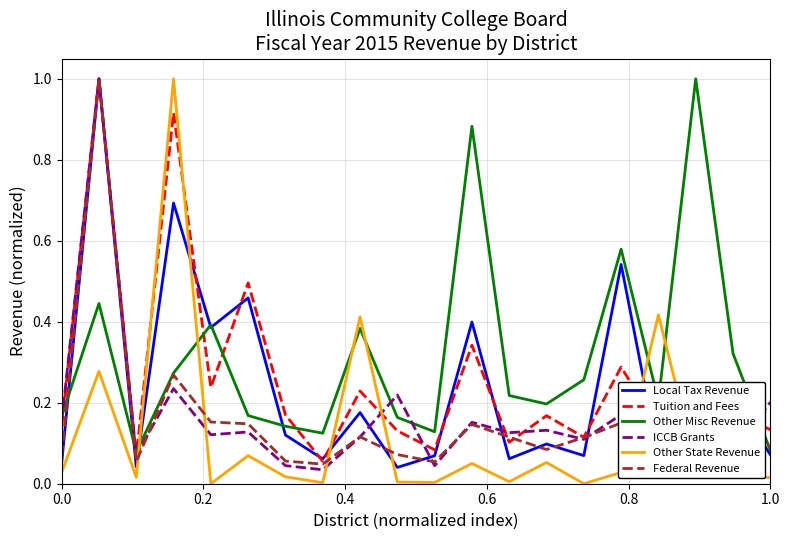

What is the greatest value displayed?

1.0